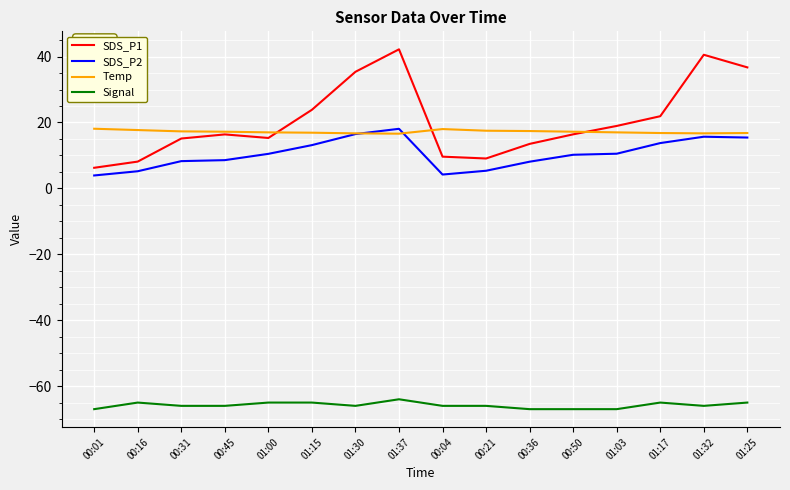

At 01:15, list the series in order from smallest to largest.

Signal, SDS_P2, Temp, SDS_P1